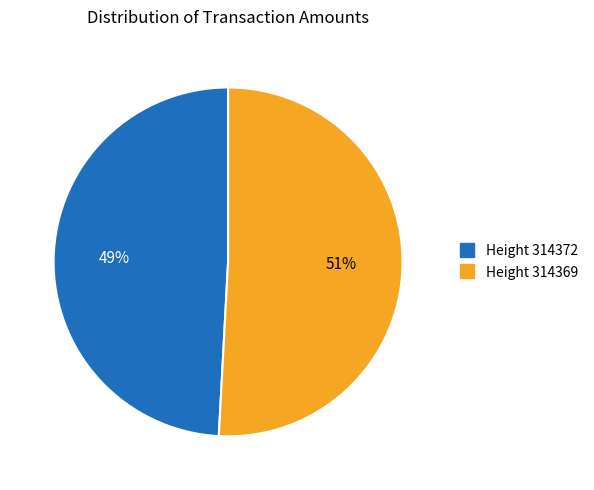

To the nearest percent, what is the difference between the largest and smallest slice percentages?

2%